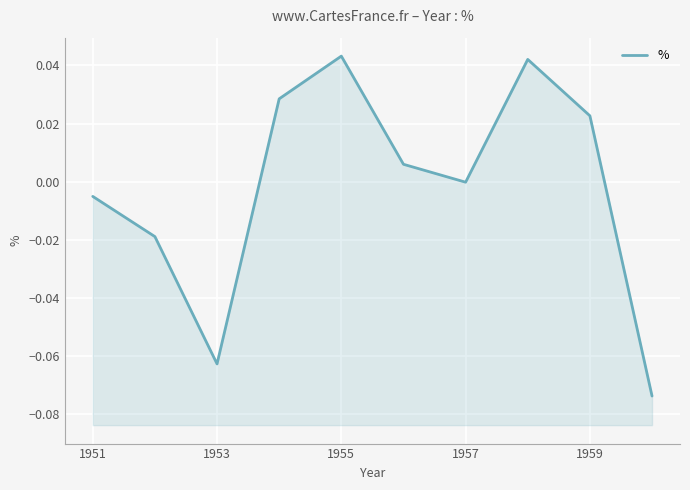

Where is the data nearest to the value 0?

1957